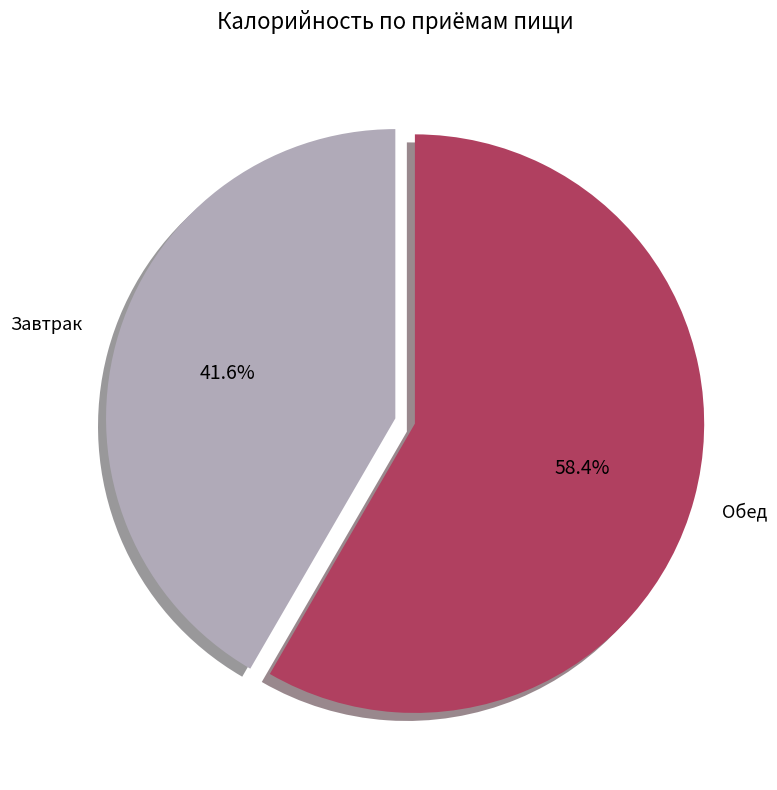

How much of the chart is everything except Завтрак?

58.4%